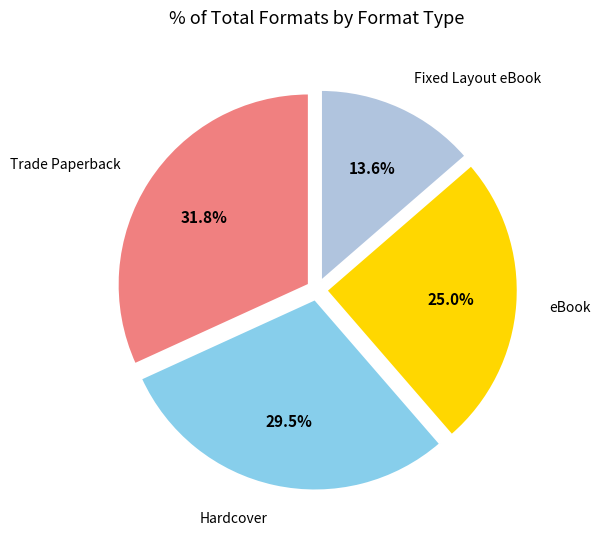

Between Hardcover and eBook, which is larger?

Hardcover